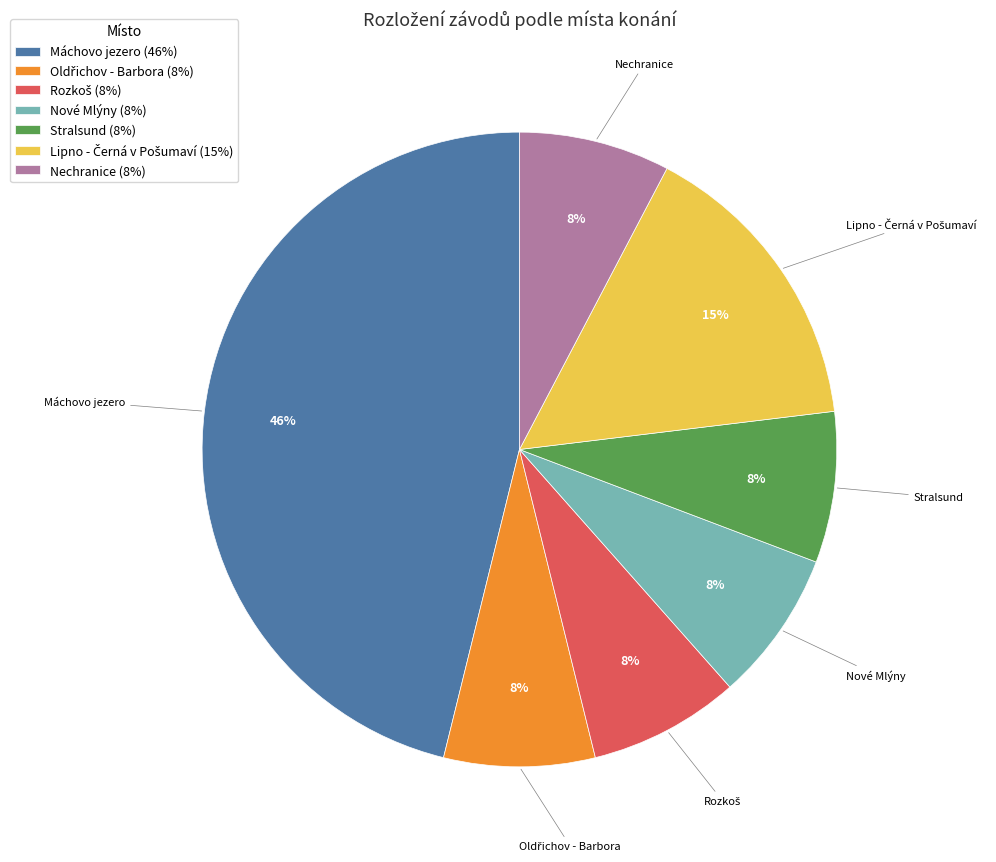

To the nearest percent, what is the difference between the largest and smallest slice percentages?

38%